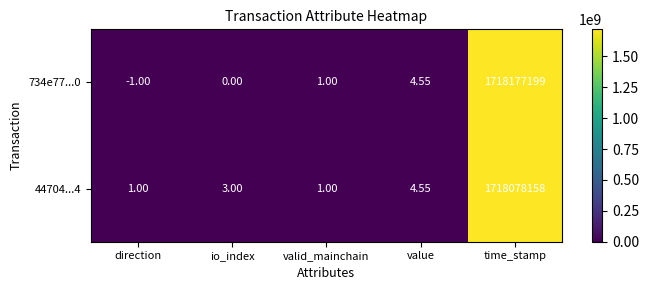

How many values in the 734e77...0 series are below 1?

2